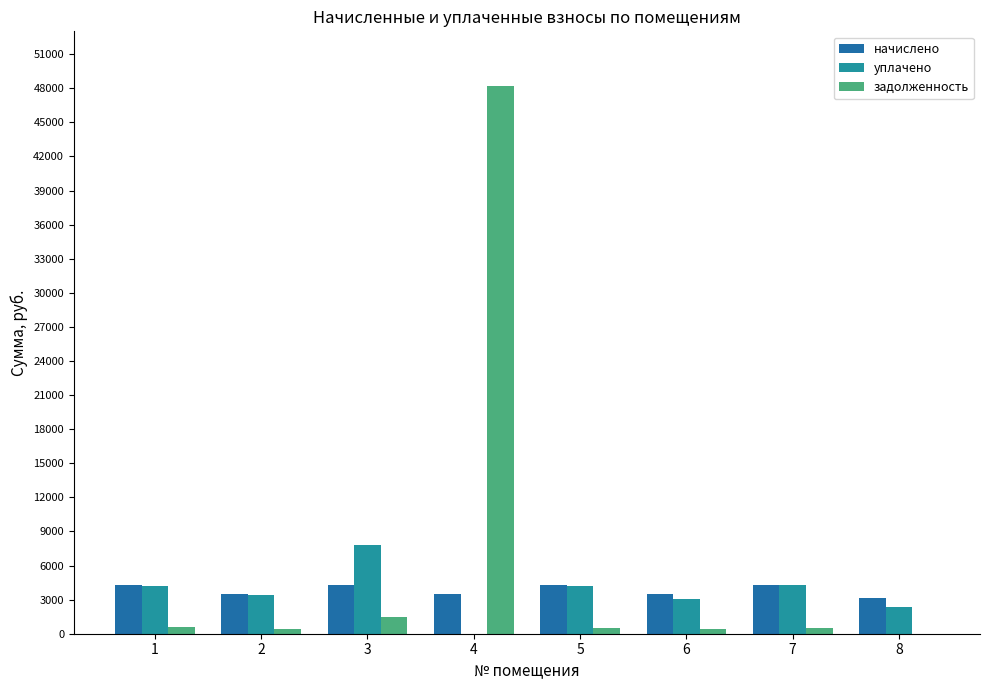

Read the начислено value at 6.

3478.8